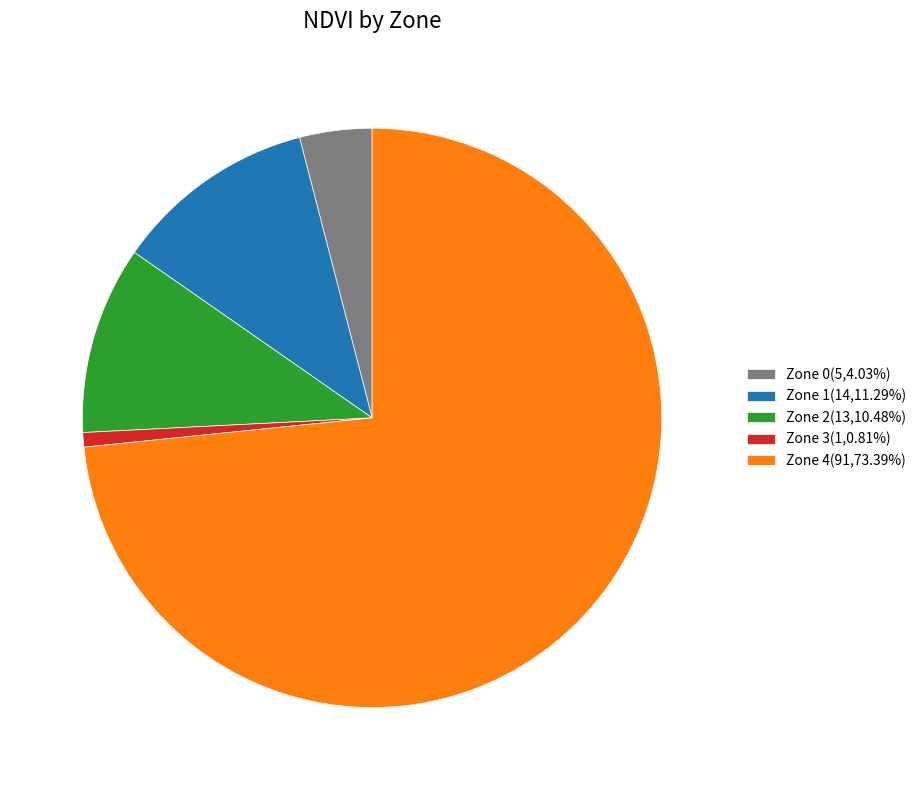

What is the ratio of the value at Zone 0(5,4.03%) to the value at Zone 3(1,0.81%)?

5.0